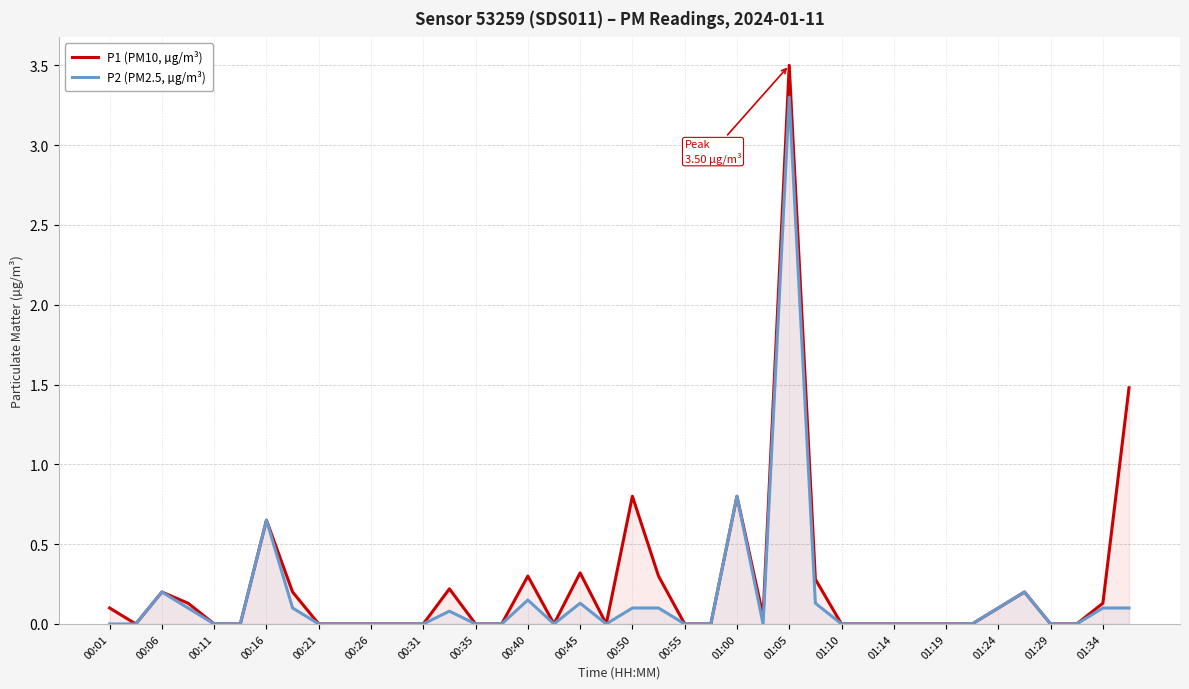

What is the value of the P2 (PM2.5, µg/m³) point at the 17th from the left?

0.1